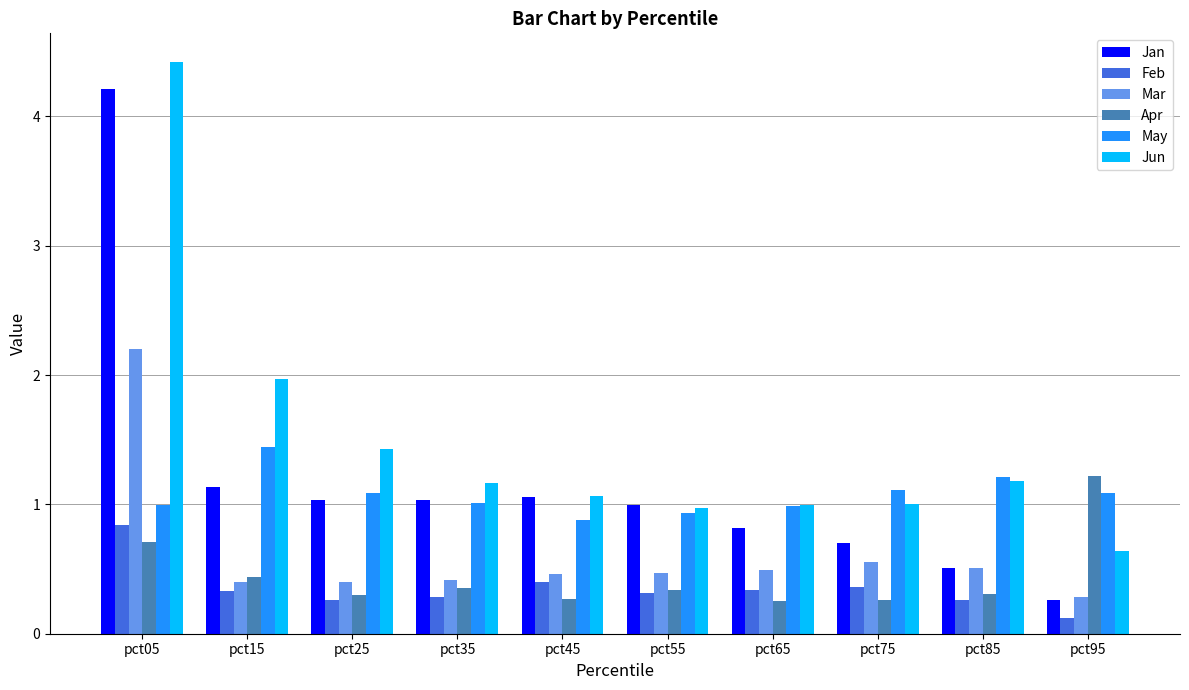

At which category is the sum across all series the highest?

pct05